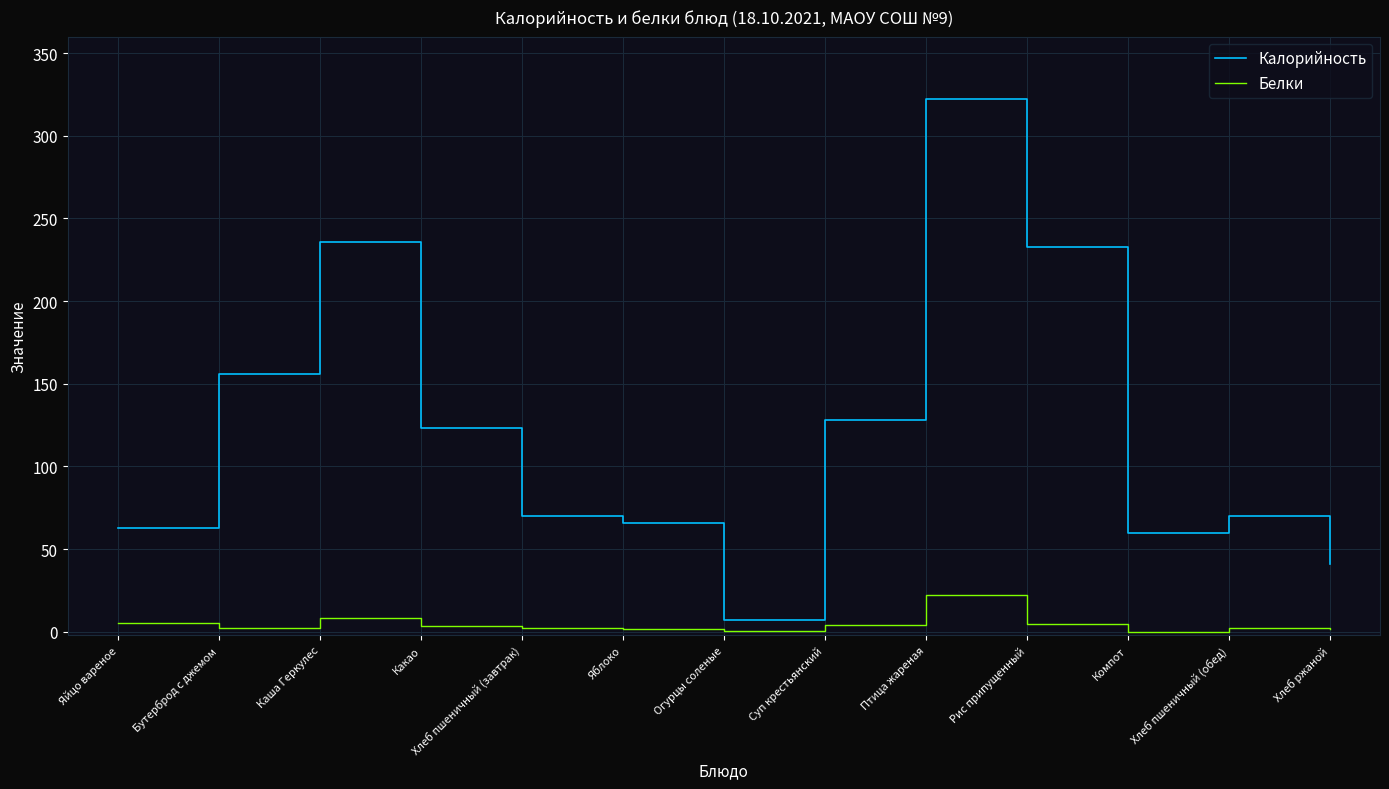

True or false: Белки has more than 2 points higher than both neighbors.

True